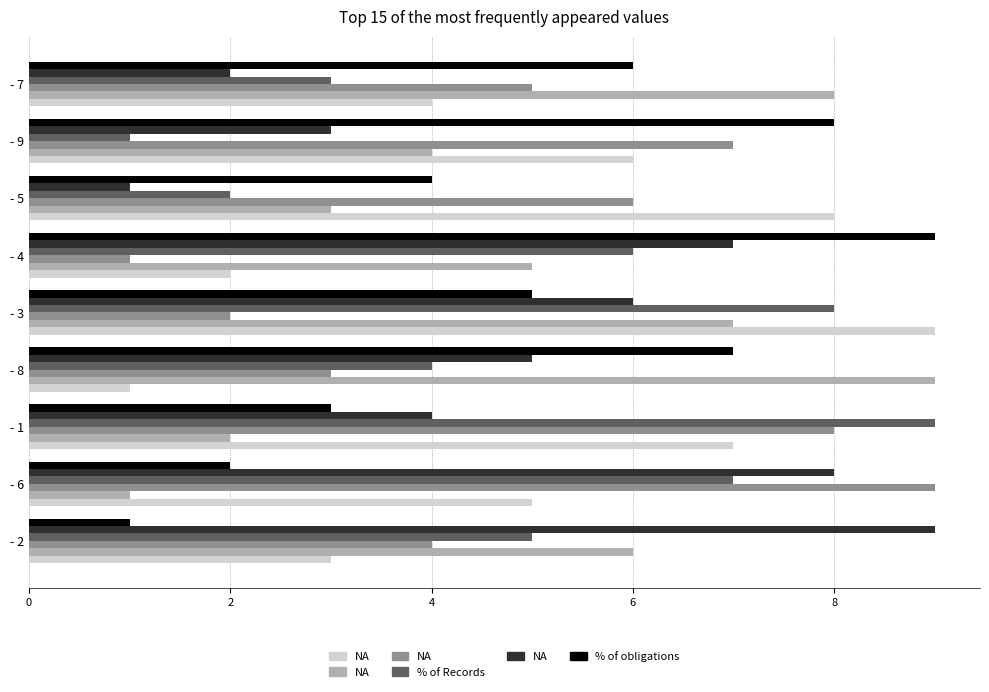

How many distinct data groups are displayed?

6